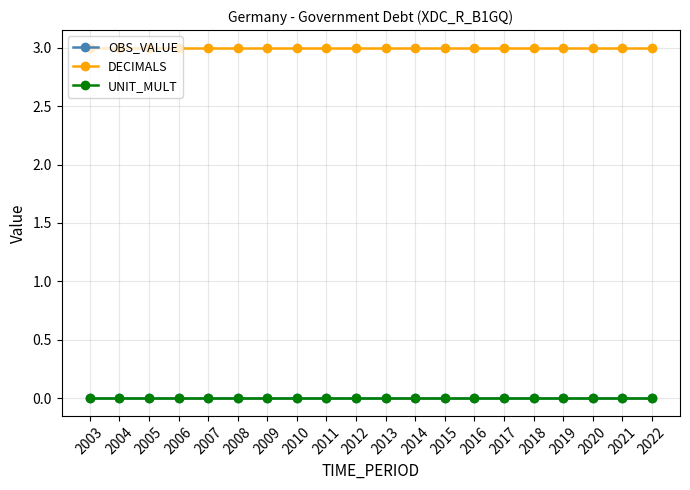

True or false: OBS_VALUE and DECIMALS cross at least once.

False